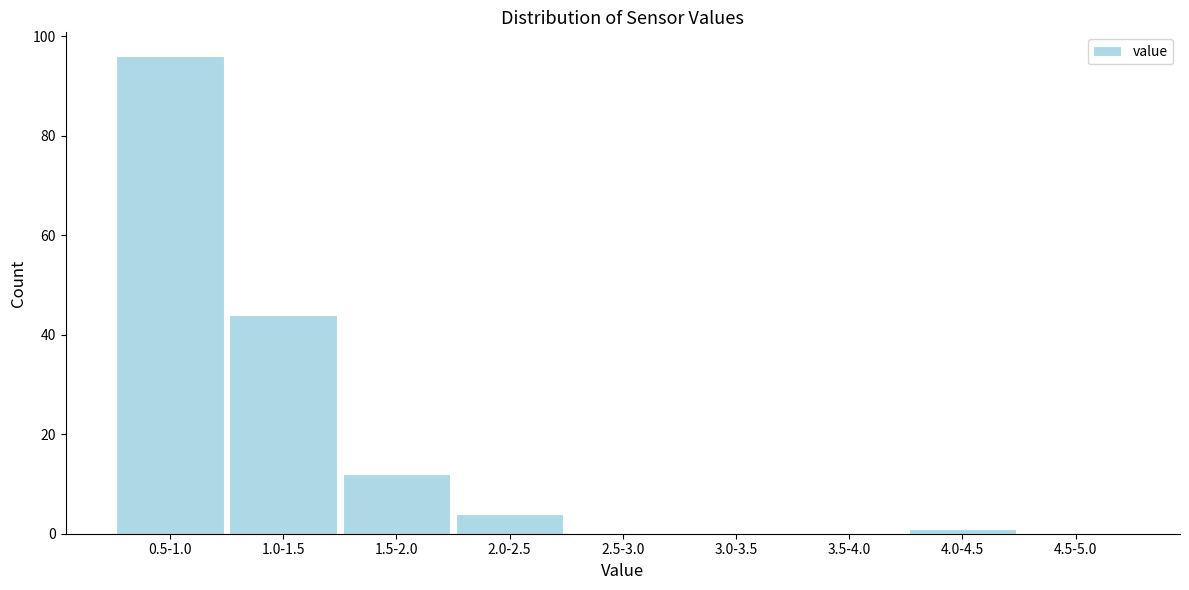

Reading right to left, transcribe all the data shown in this chart.

4.5-5.0=0	4.0-4.5=1	3.5-4.0=0	3.0-3.5=0	2.5-3.0=0	2.0-2.5=4	1.5-2.0=12	1.0-1.5=44	0.5-1.0=96